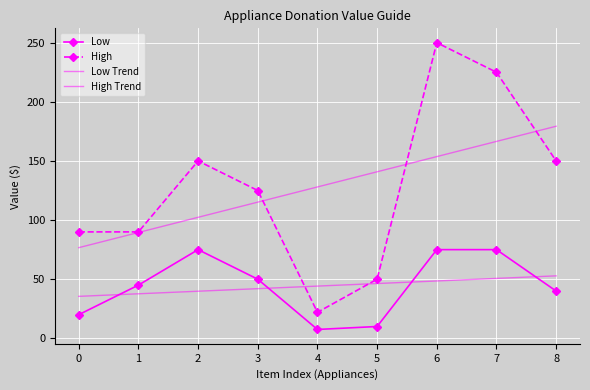

What is the value of the Low point at the 6th from the left?

10.0